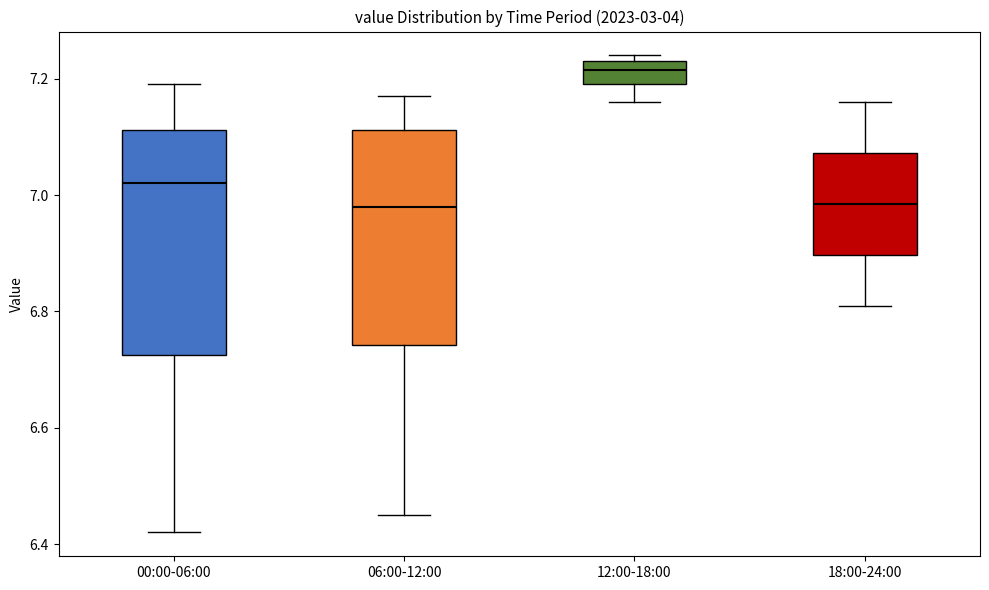

Reading left to right, transcribe this box plot: for each box, give where its median line is, the range the box spans, and where its two whiskers end, as read against the y-axis. The values are not printed on the chart, so give them approximately, as read against the axis.

00:00-06:00: median 7.02, box 6.72 to 7.12, whiskers 6.42 to 7.20
06:00-12:00: median 6.98, box 6.74 to 7.12, whiskers 6.46 to 7.18
12:00-18:00: median 7.22, box 7.20 to 7.24, whiskers 7.16 to 7.24 (just above the box's upper edge)
18:00-24:00: median 6.98, box 6.90 to 7.08, whiskers 6.82 to 7.16